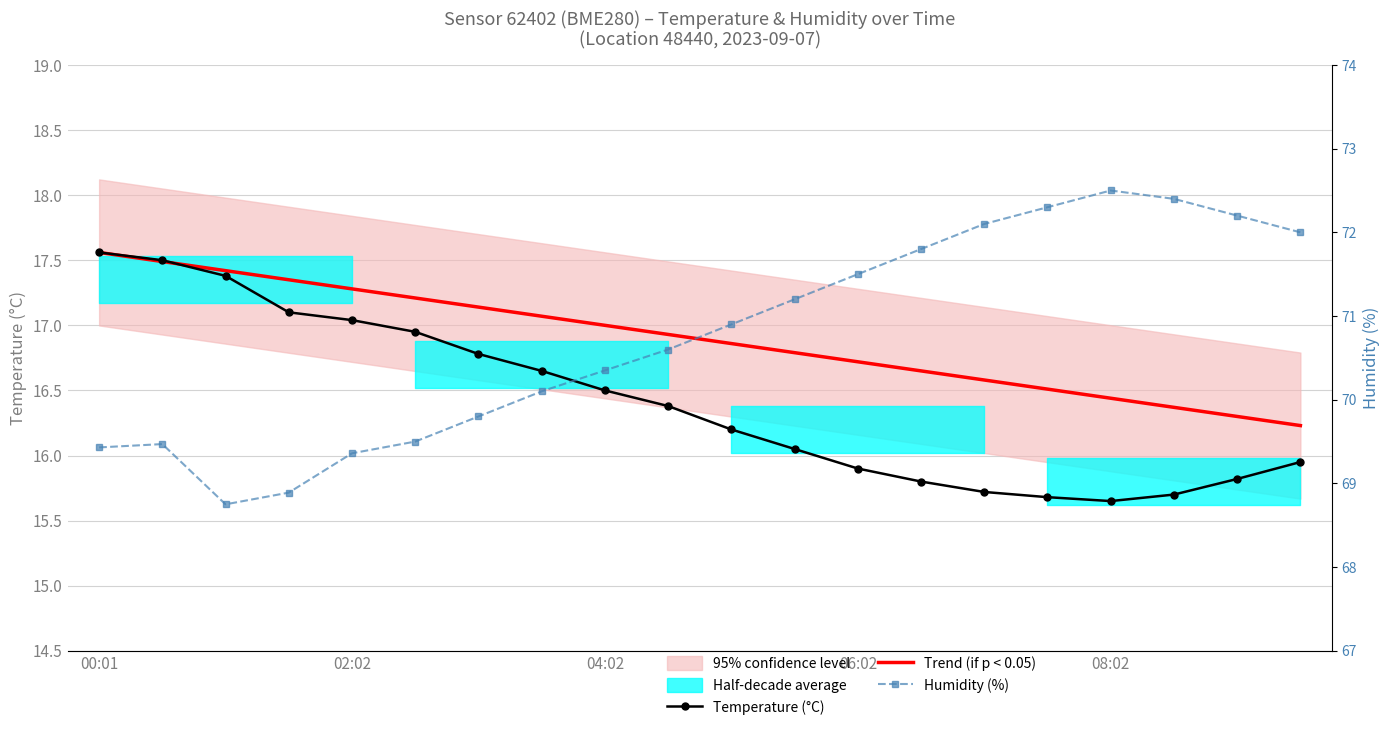

What is the average value of the Trend (if p < 0.05) series?

16.9